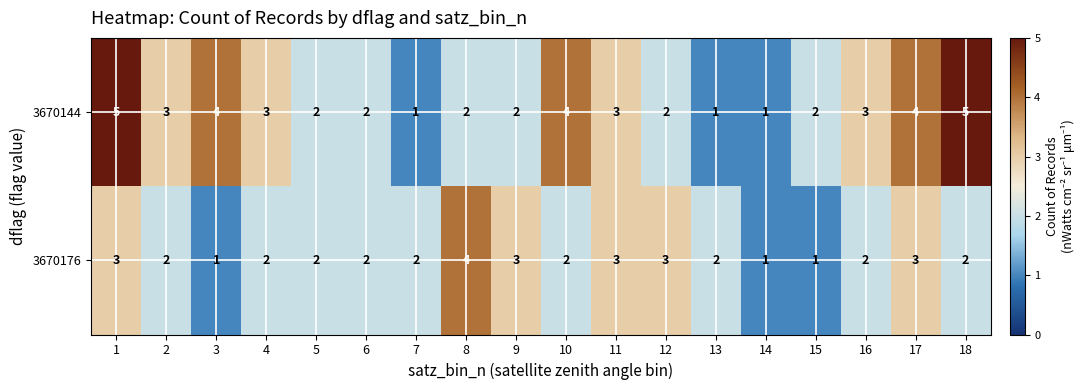

Which series has the widest spread of values?

3670144